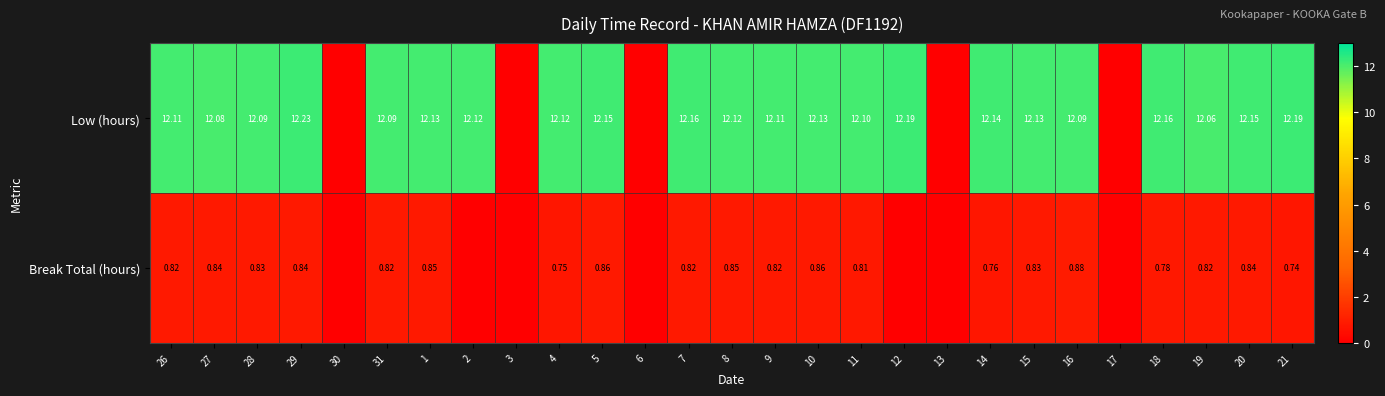

Which category has the highest value across all series?

29